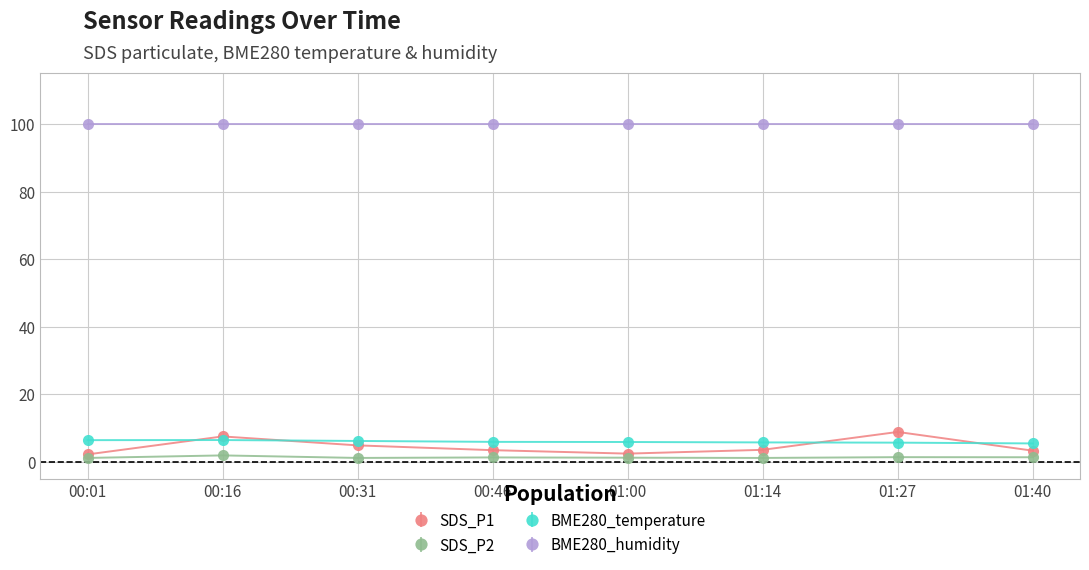

The value of BME280_temperature at 01:27 is 5.6. True or false?

True